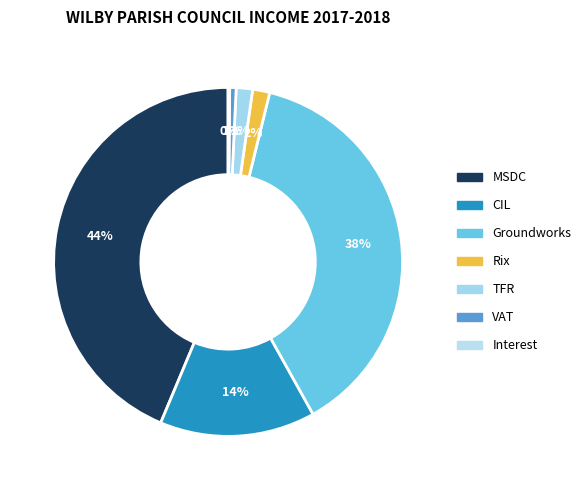

Is it true that MSDC is 55% of the pie?

False